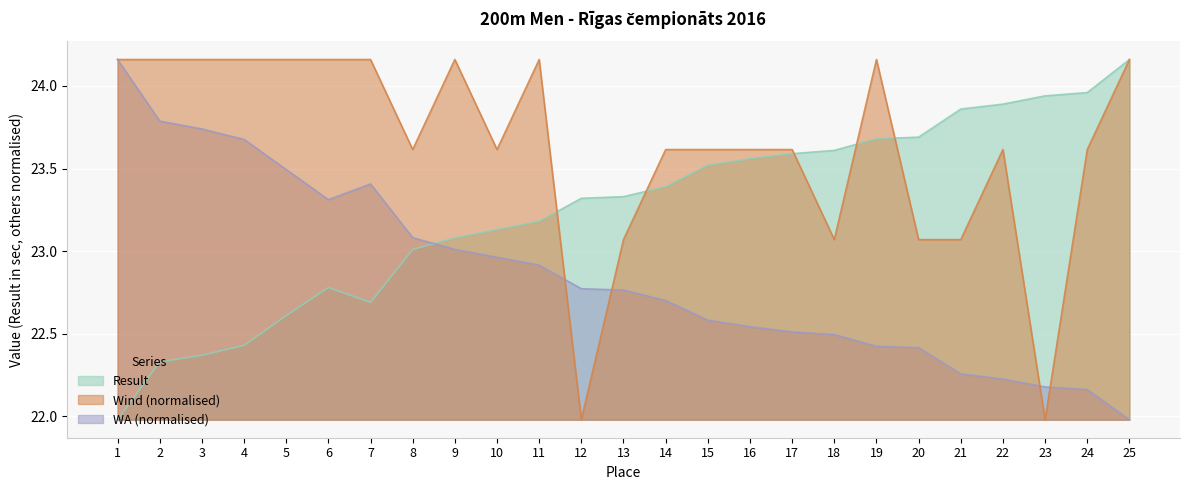

Where is the first local minimum for Wind?

8